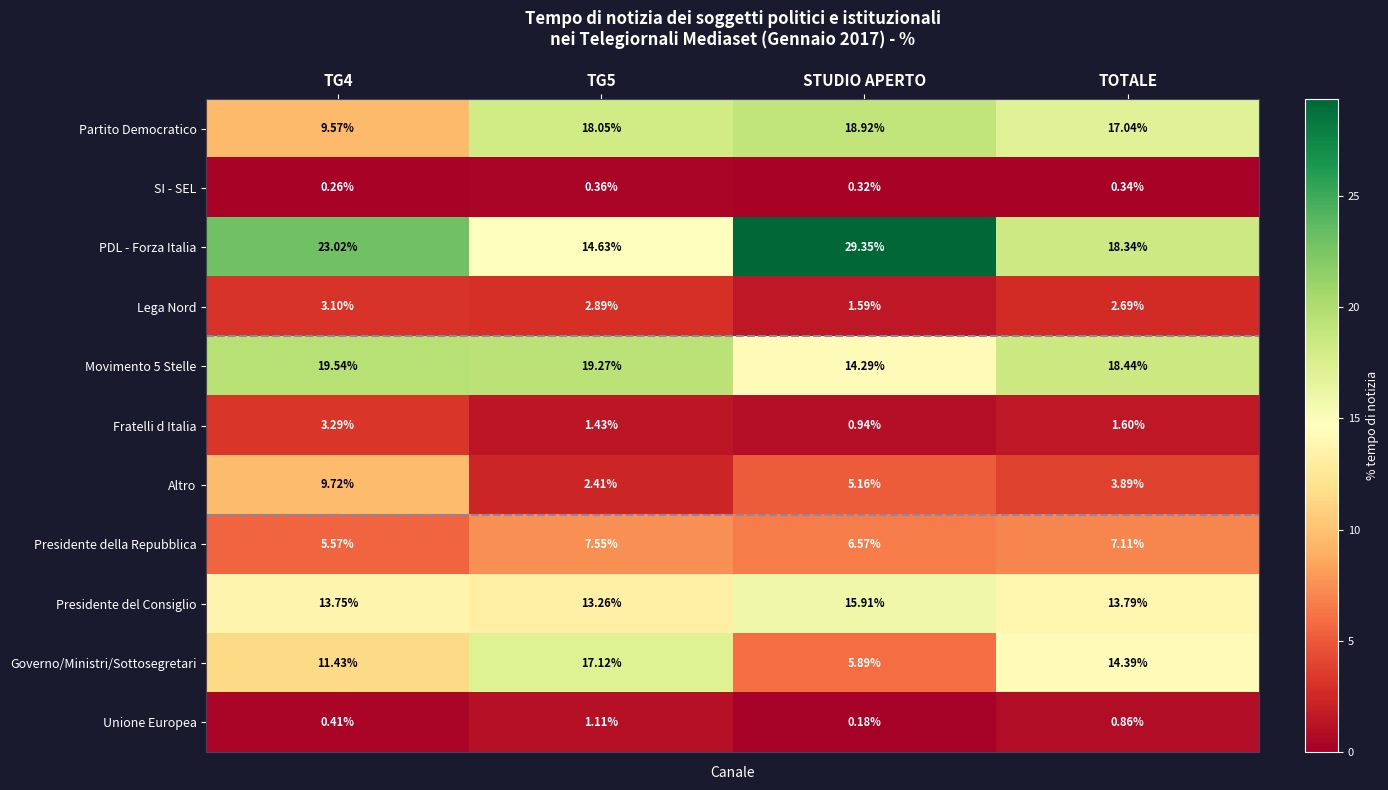

What is the total value across all series at TOTALE?

98.5